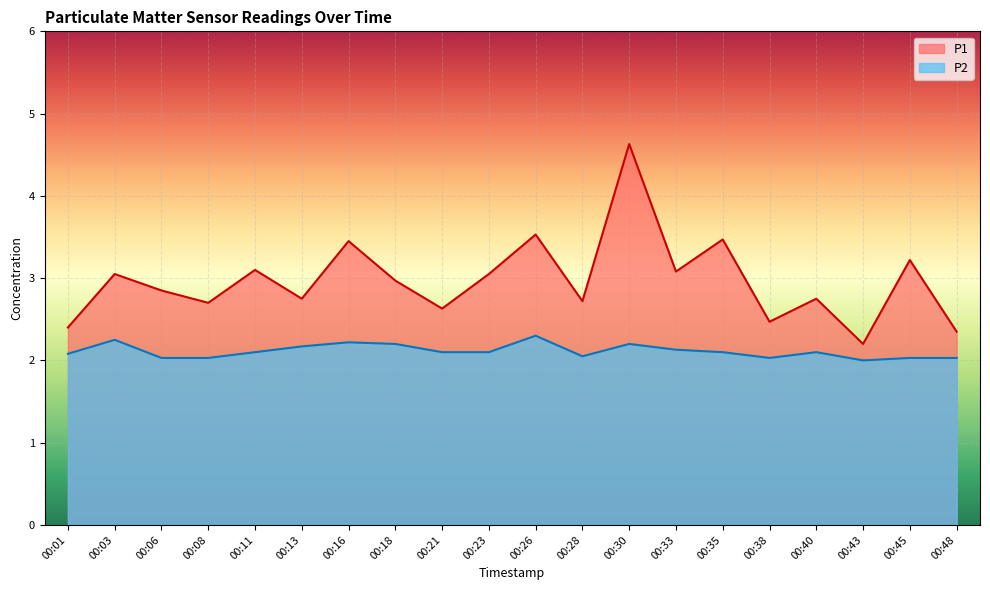

How many data points does each series have?

20